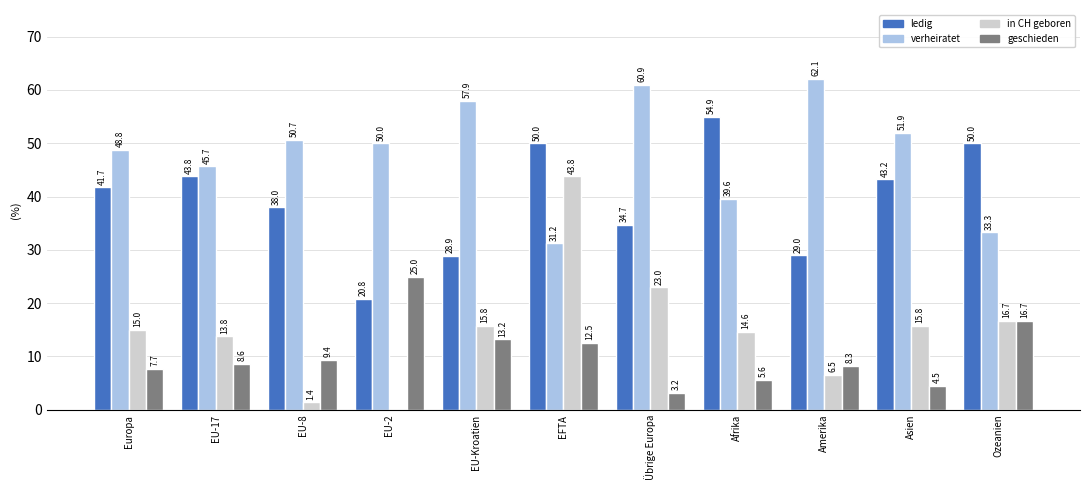

Between Europa and Übrige Europa, which series saw the biggest shift?

verheiratet